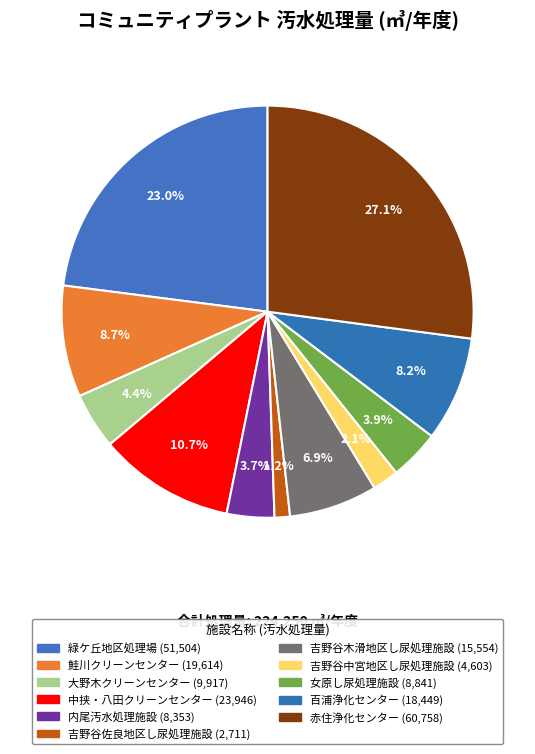

How many segments does this pie chart have?

11